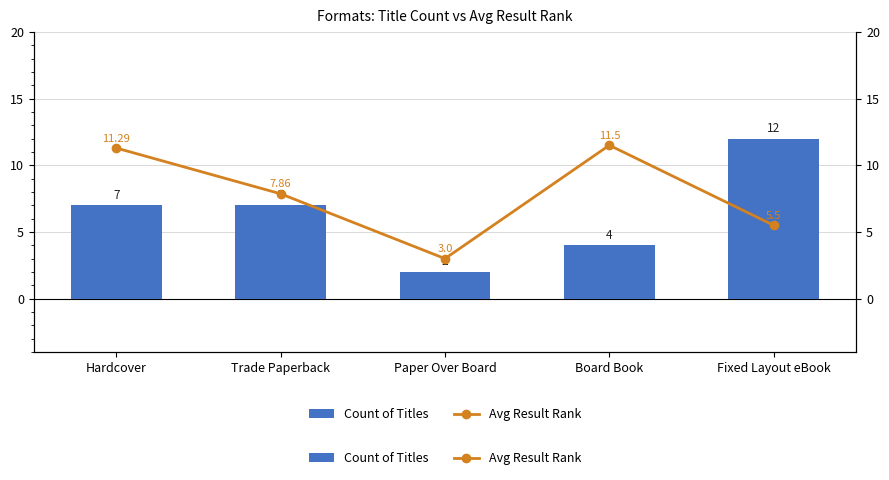

What is the difference between the second highest and minimum values in the Count of Titles series?

5.0